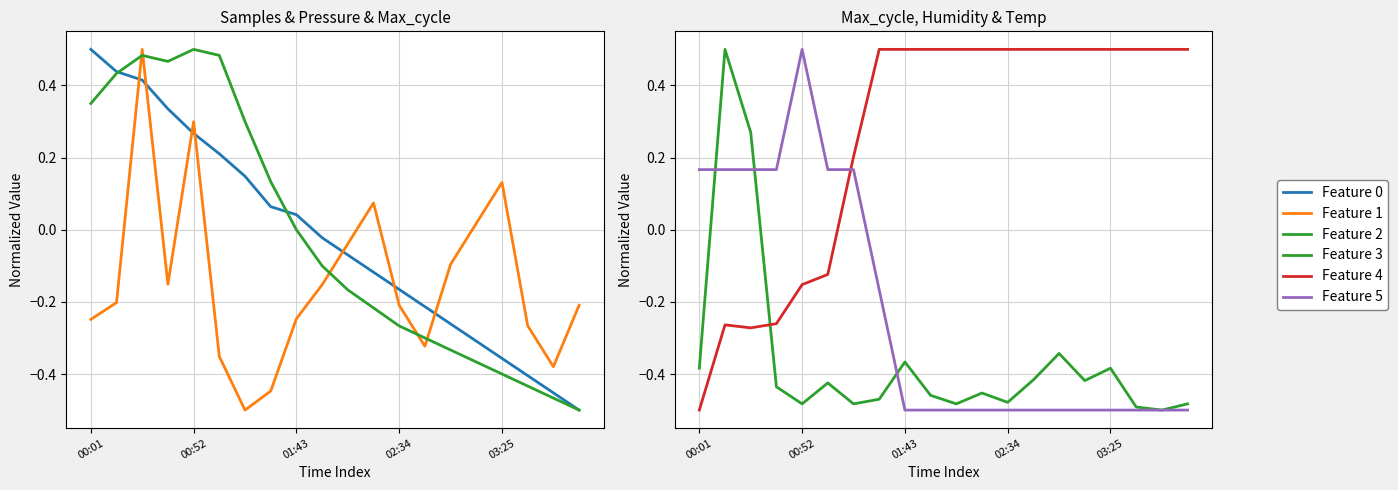

How many data points in BME280_temperature are less than 0?

11